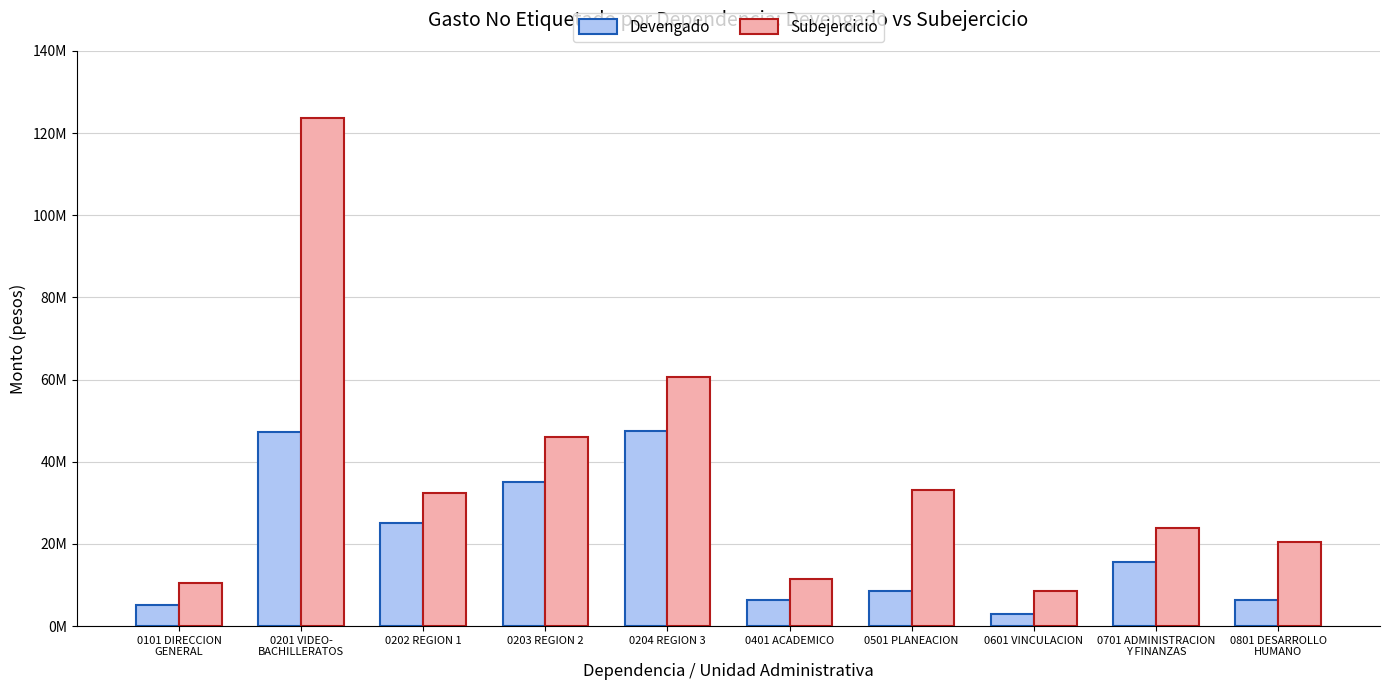

True or false: Subejercicio has a value of 32310520.7 at 0202 REGION 1.

True